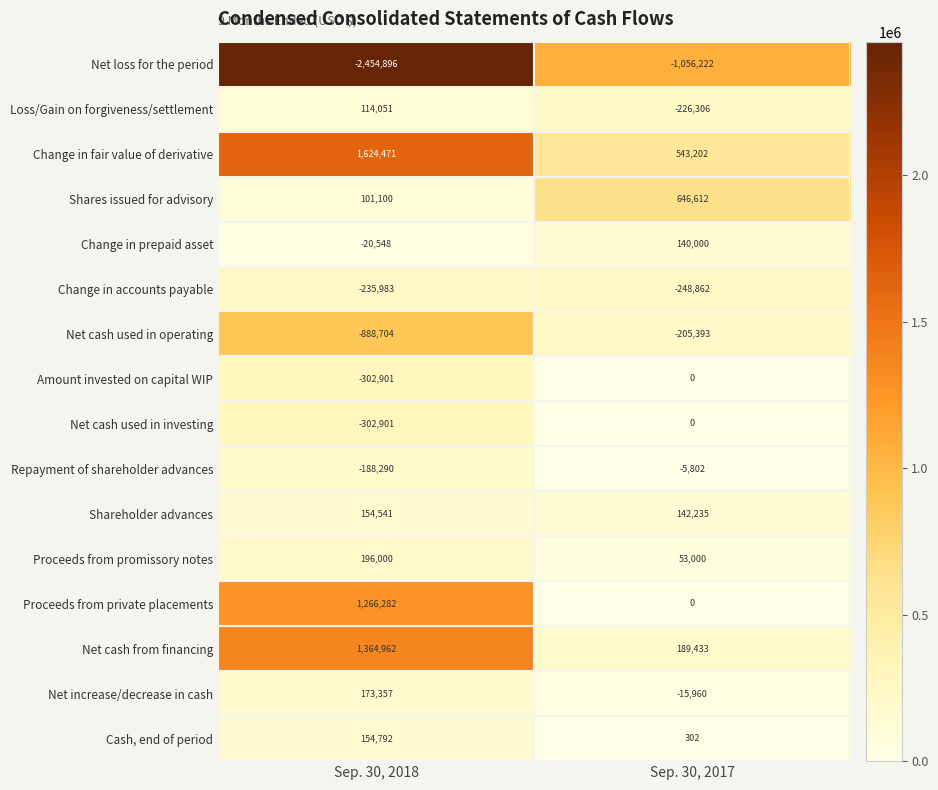

What value does the Net cash used in investing series have at Sep. 30, 2018?

-302901